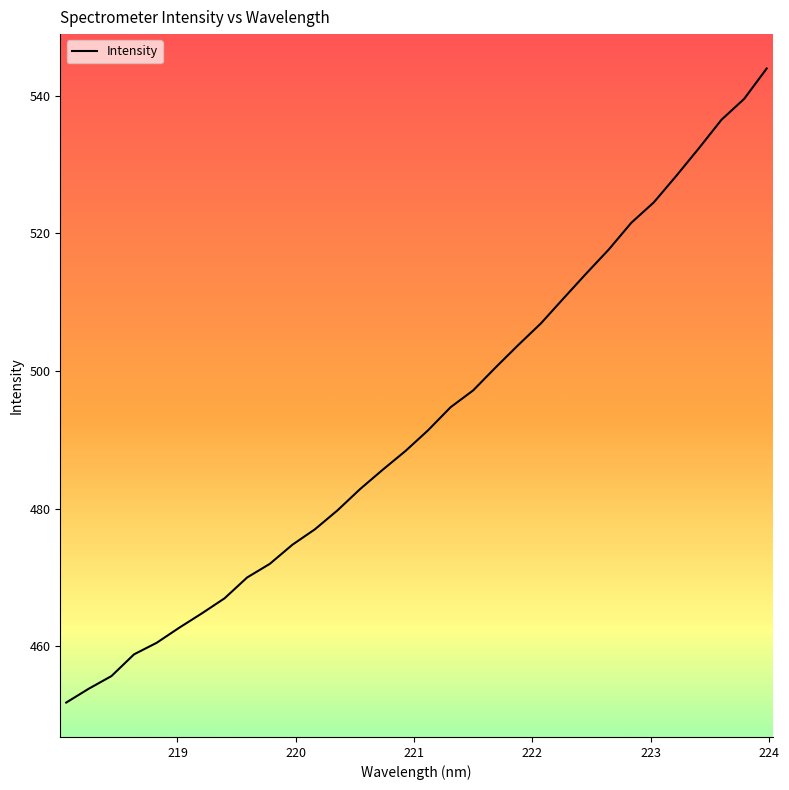

What is the smallest value displayed?

451.8